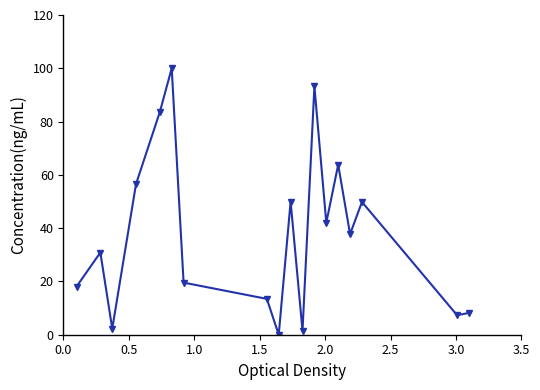

What is the value of the 5th point from the left?

83.6